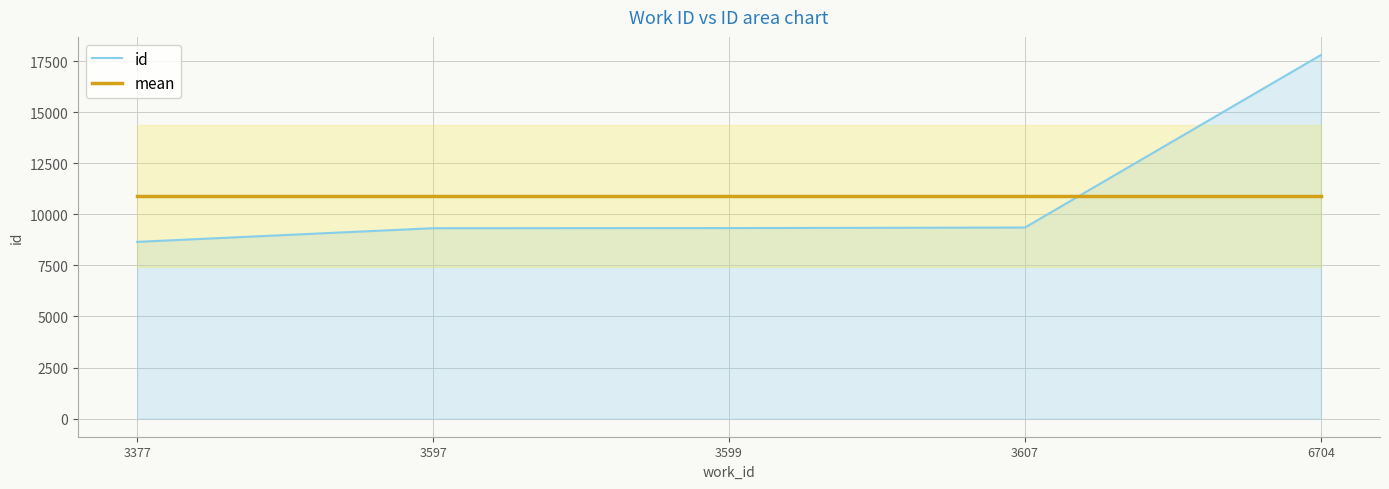

How many data points in id are above 9330?

2